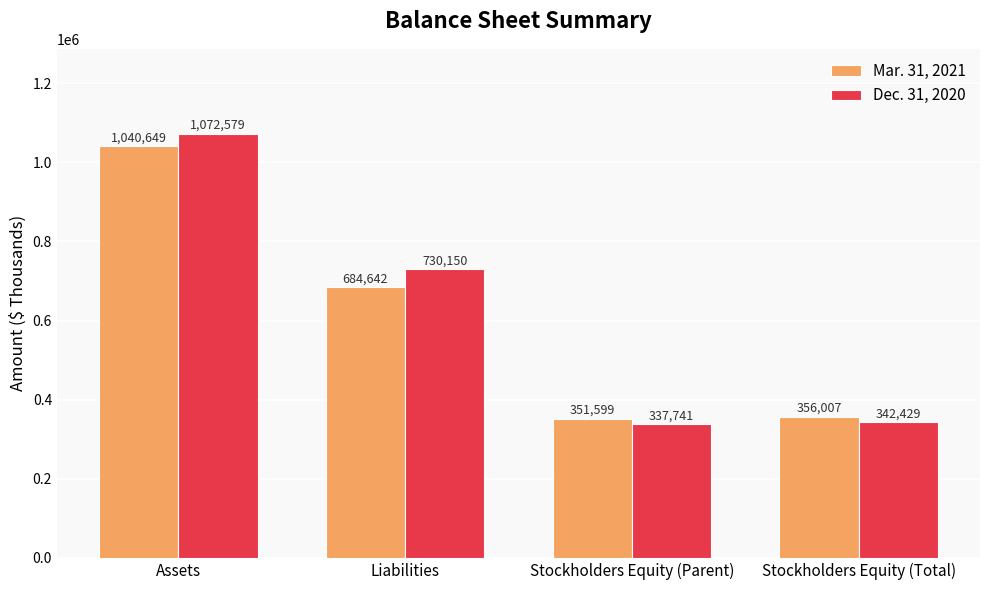

What is the total value across all series at Liabilities?

1414792